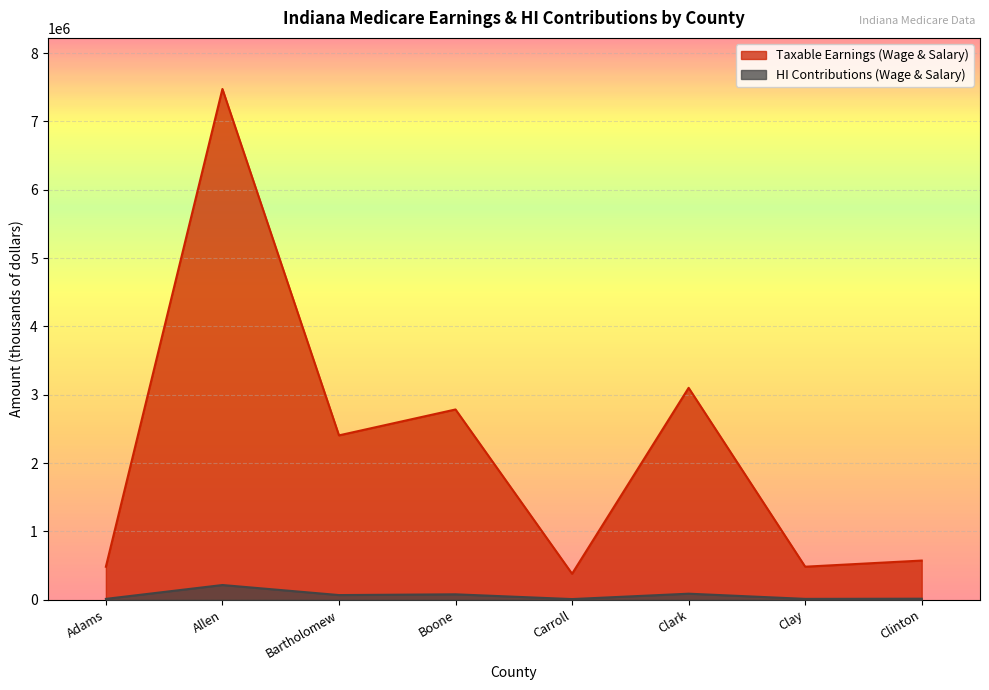

Which series has the largest range (max minus min)?

Taxable Earnings (Wage & Salary)